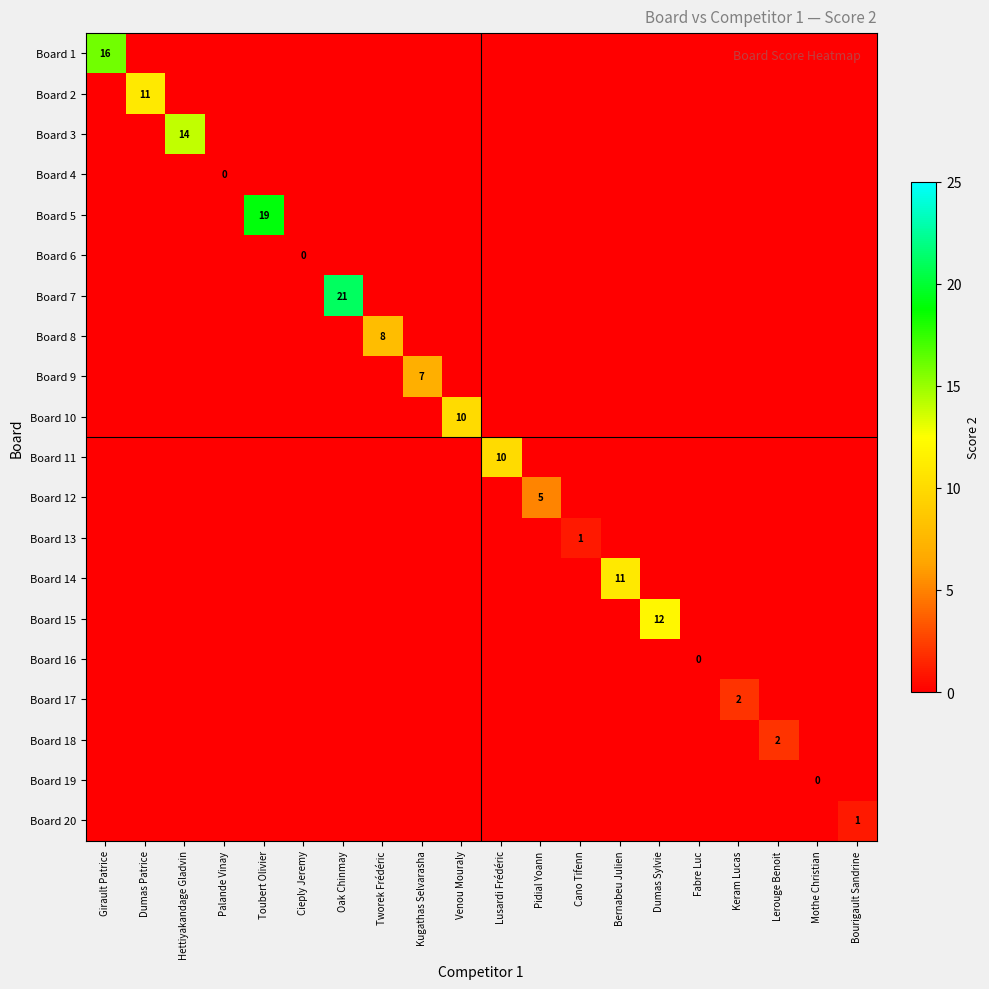

Which label corresponds to the largest value in the chart?

Oak Chinmay